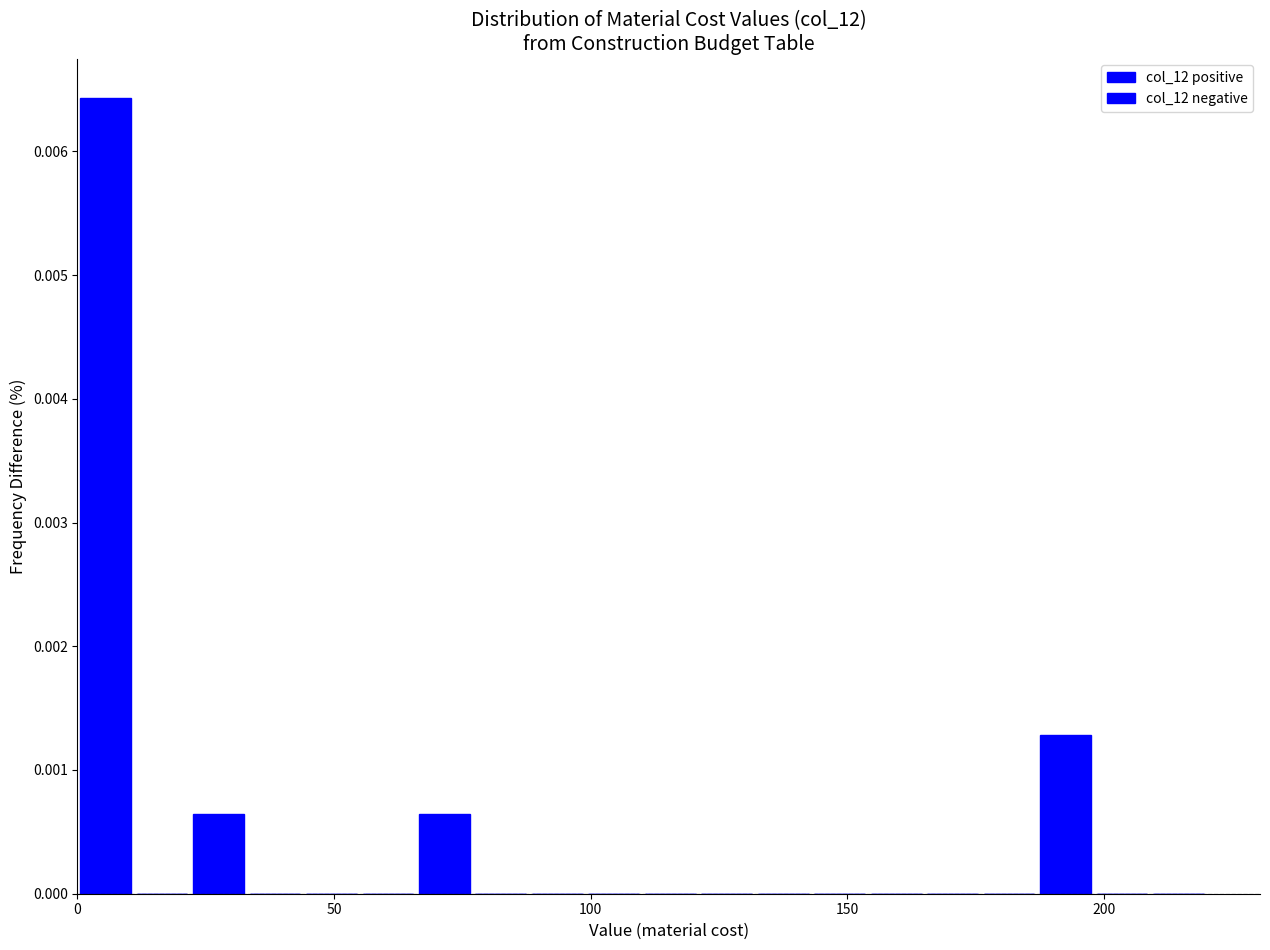

Read against the x-axis, roughly where is the centre of the tallest bar?

5